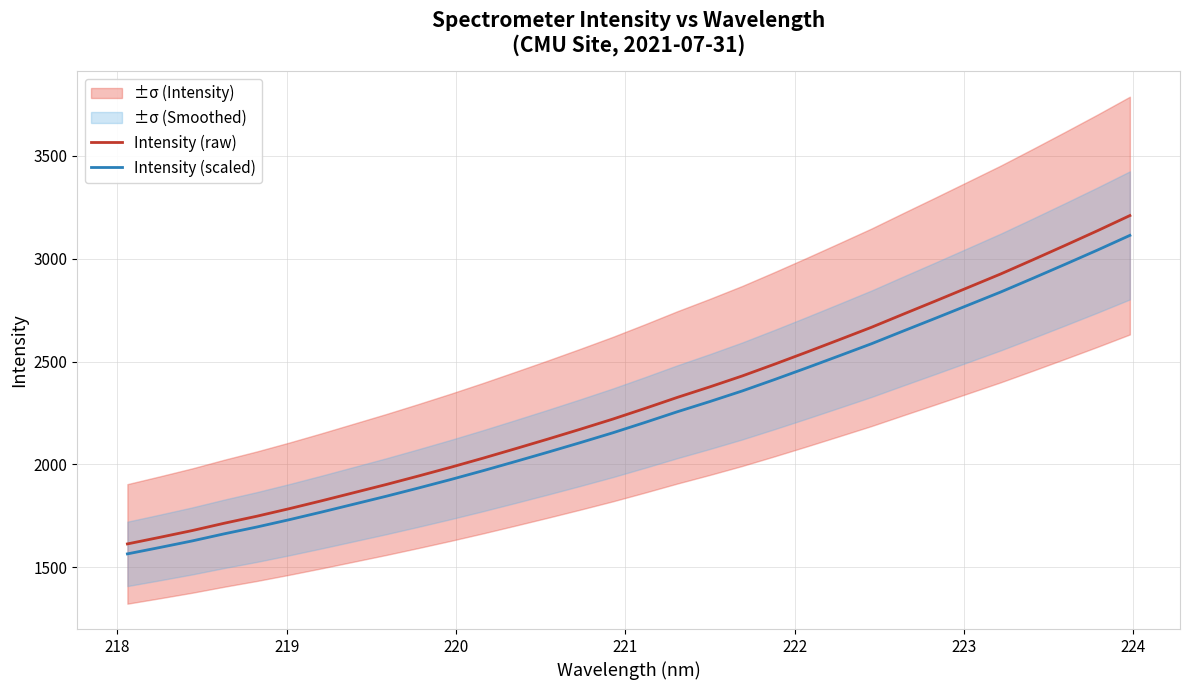

What is the minimum value for Intensity (raw)?

1613.6